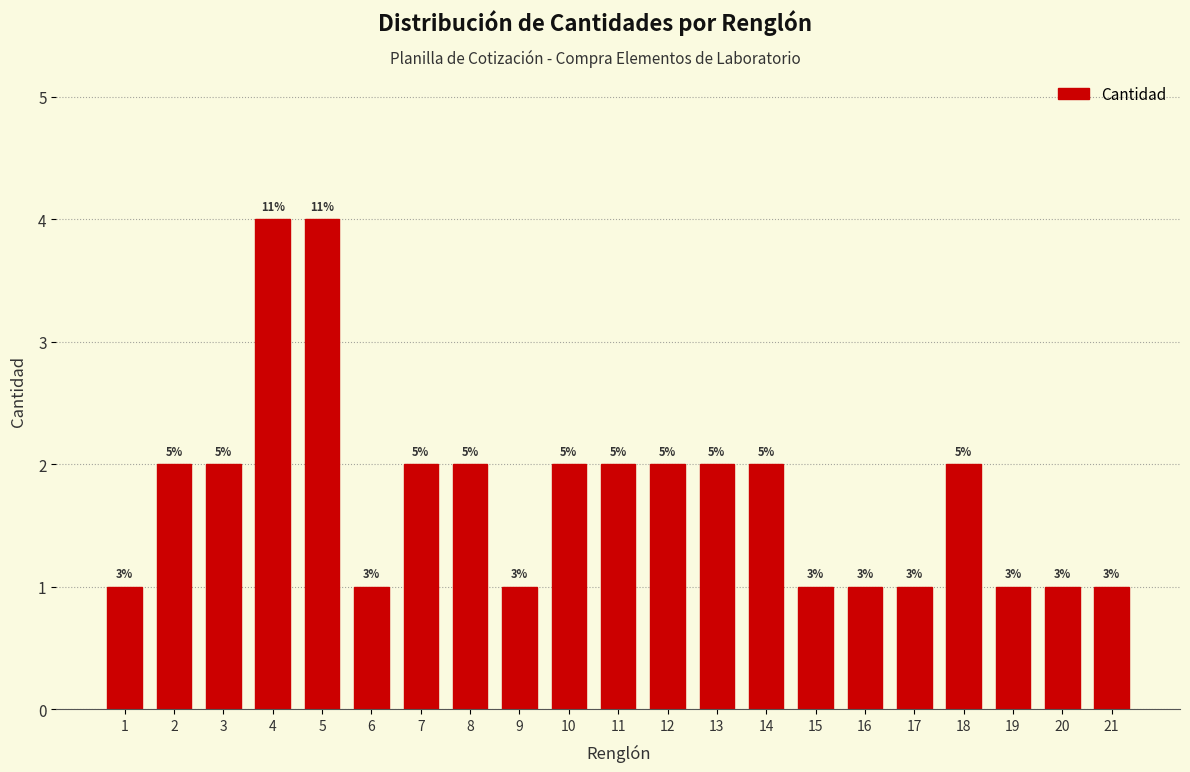

How many bars are there in total?

21